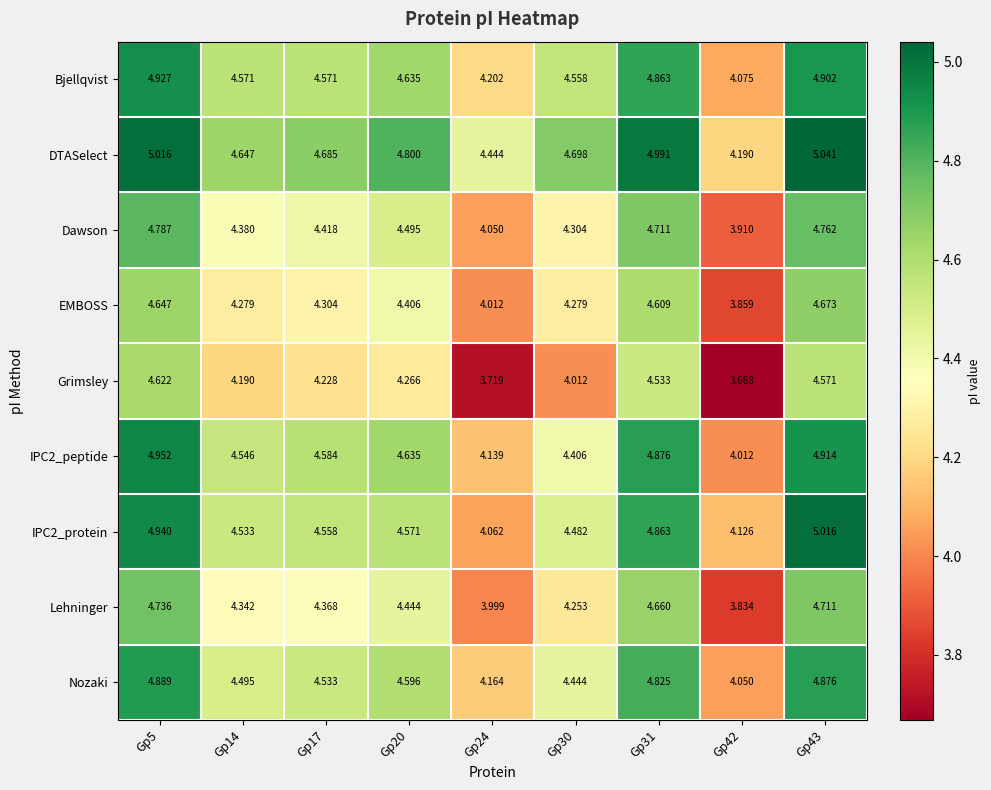

Rank the series at Gp14 from highest to lowest value.

DTASelect, Bjellqvist, IPC2_peptide, IPC2_protein, Nozaki, Dawson, Lehninger, EMBOSS, Grimsley